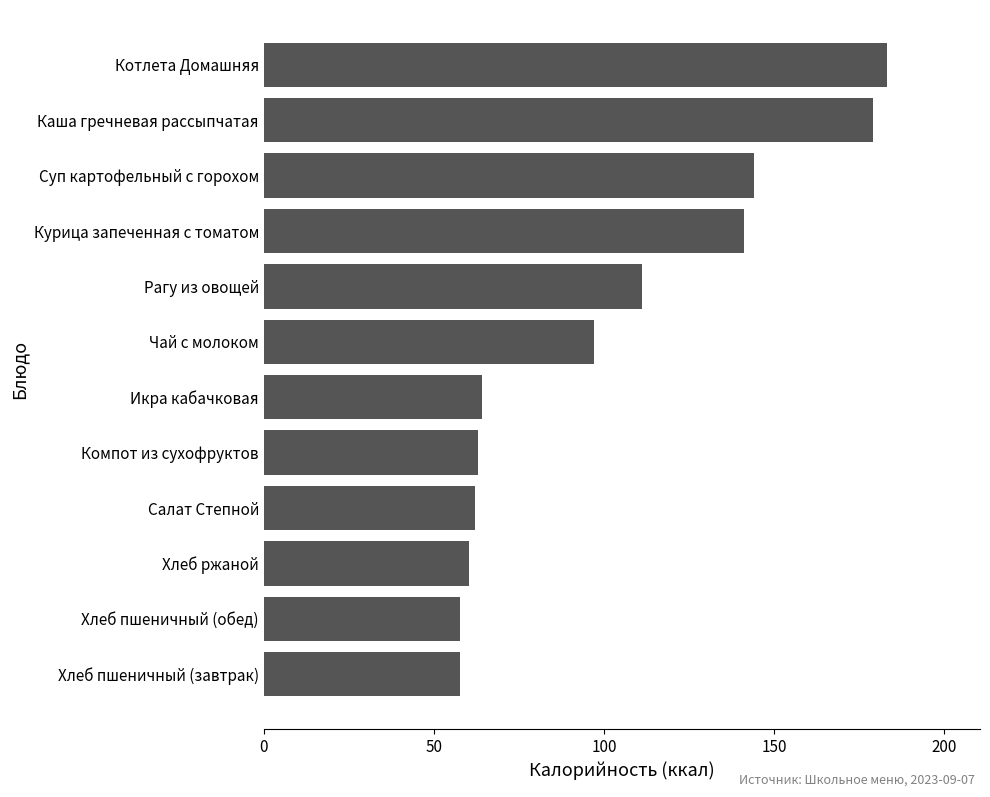

Which has a higher value, Рагу из овощей or Суп картофельный с горохом?

Суп картофельный с горохом